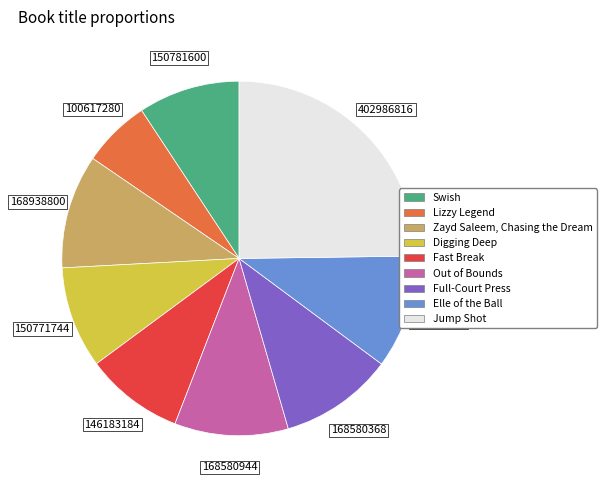

Do Full-Court Press and Digging Deep together represent more than half of the pie?

No